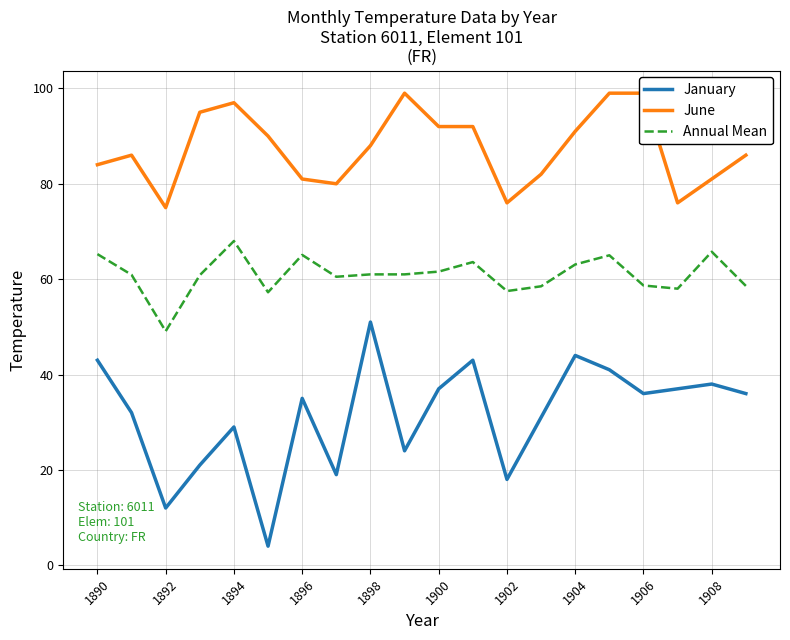

The Annual Mean series shows 88.7 at 1896. True or false?

False